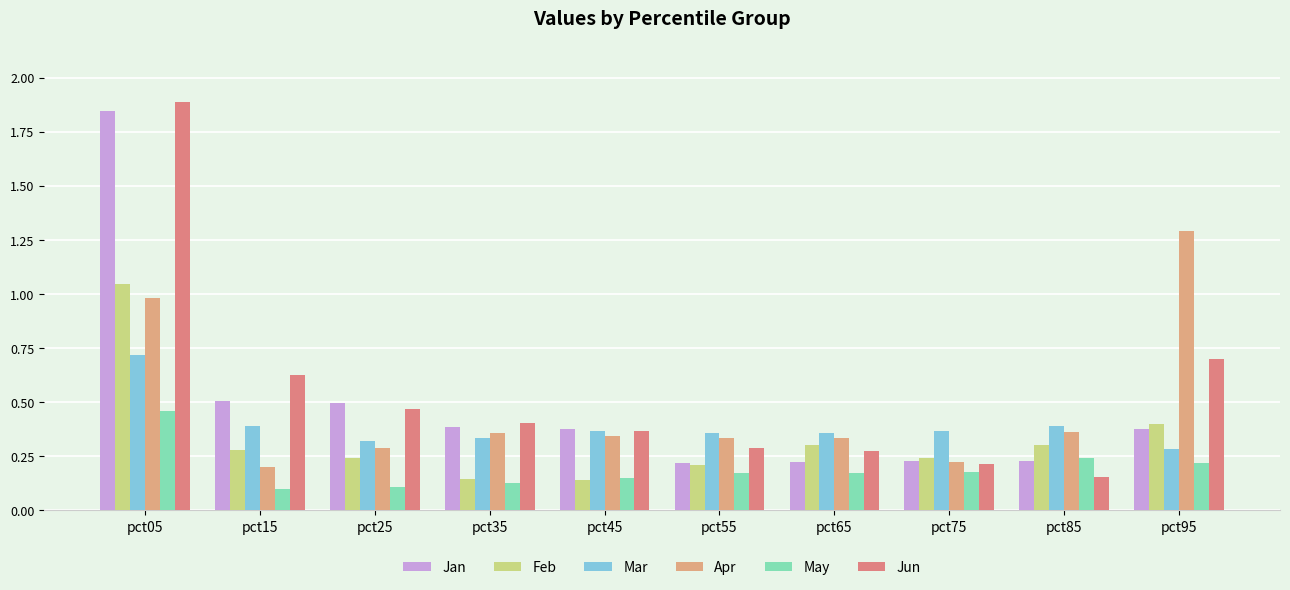

Which series changed the most between pct45 and pct75?

Jun